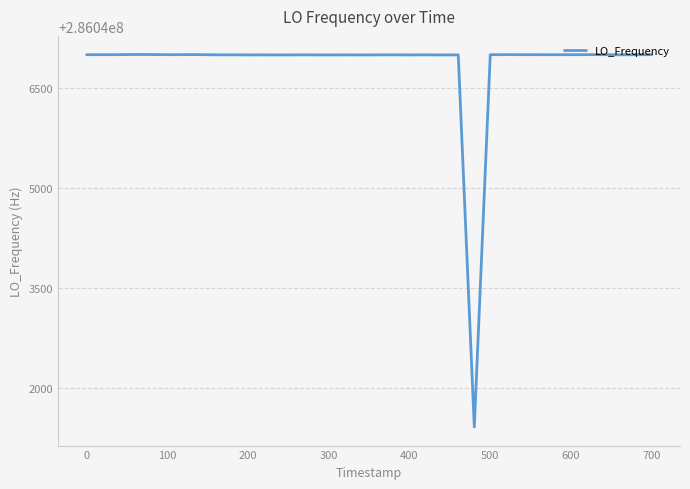

What is the difference between the maximum and minimum values?

5586.7